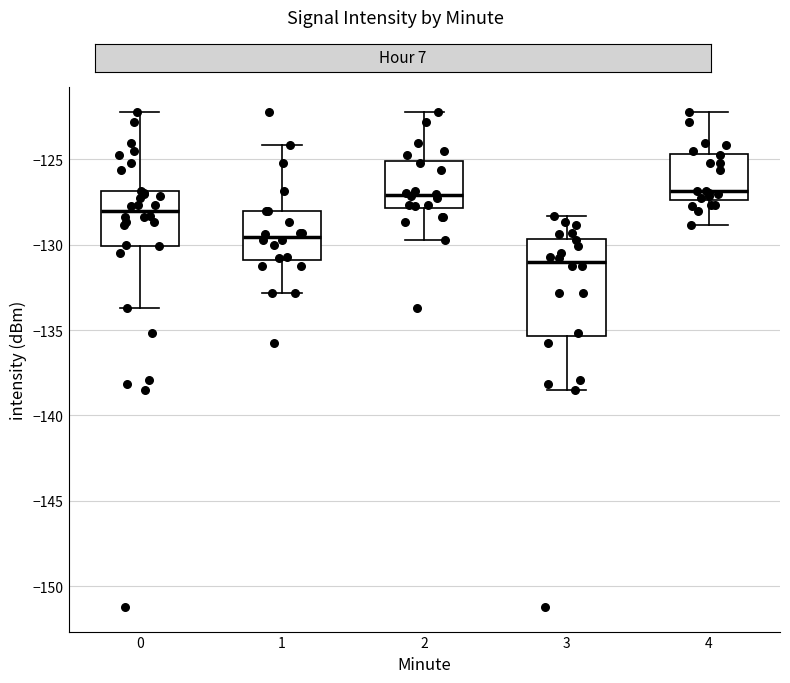

Reading left to right, read every box against the y-axis: the position of its median line, the range the box covers, and the ends of its whiskers. The values are not printed on the chart, so give them approximately, as read against the axis.

0: median -128.0, box -130.0 to -127.0, whiskers -133.5 to -122.0
1: median -129.5, box -131.0 to -128.0, whiskers -133.0 to -124.0
2: median -127.0, box -128.0 to -125.0, whiskers -130.0 to -122.0
3: median -131.0, box -135.5 to -129.5, whiskers -138.5 to -128.5
4: median -127.0, box -127.5 to -124.5, whiskers -129.0 to -122.0